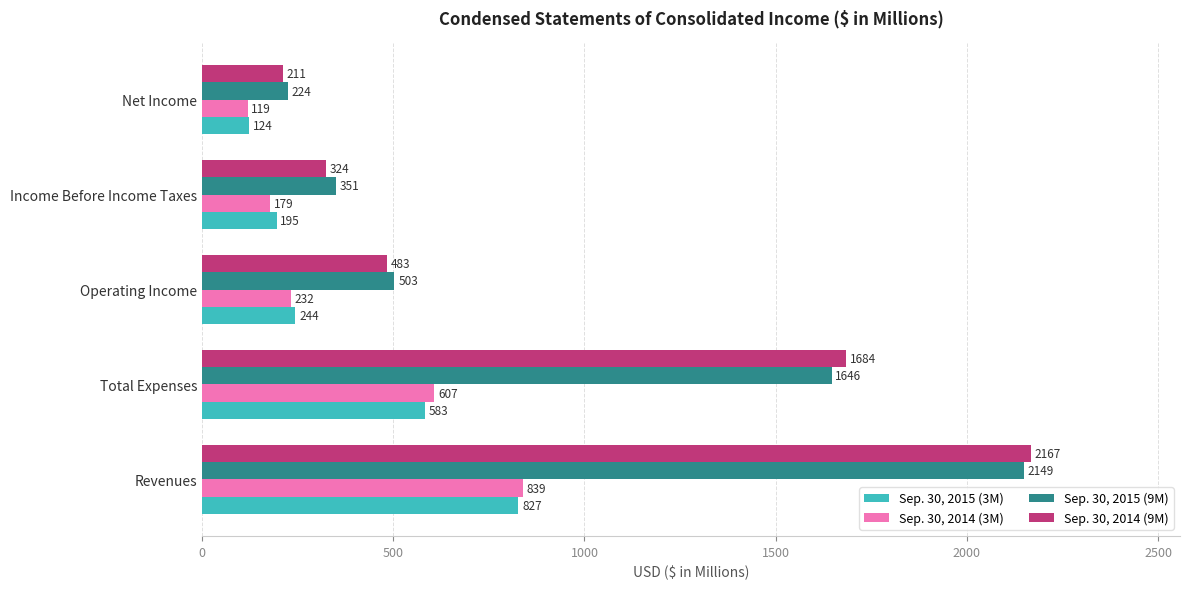

What is the difference between the highest and lowest values at Income Before Income Taxes?

172